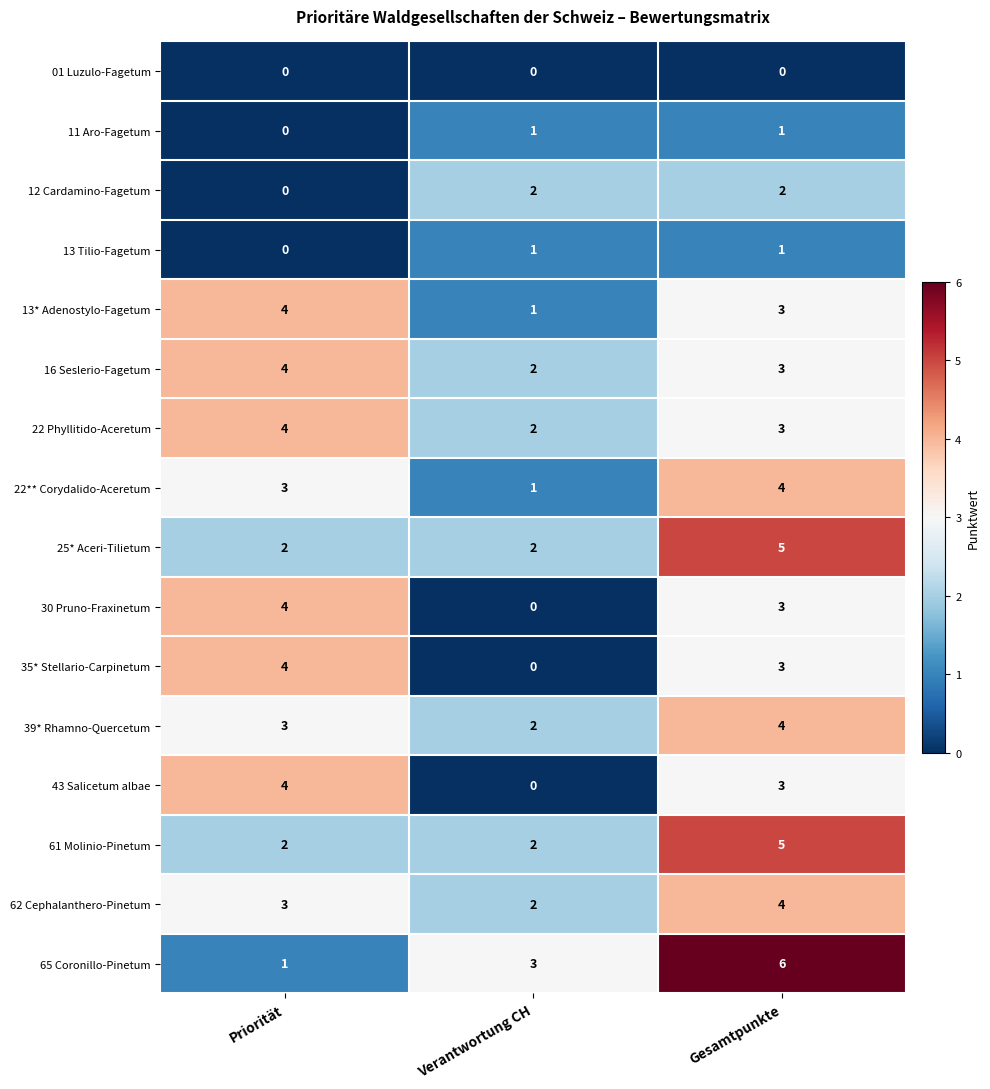

List the labels in order of 35* Stellario-Carpinetum value, smallest first.

Verantwortung CH, Gesamtpunkte, Priorität